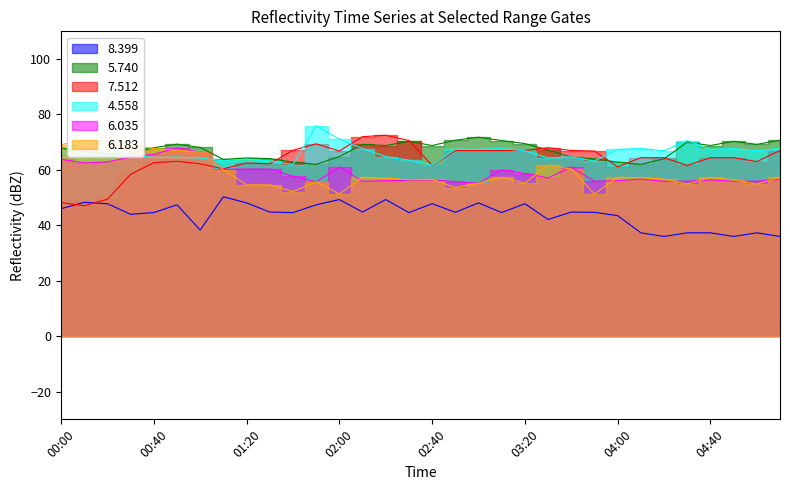

How many values in the 8.399 series exceed 44?

21